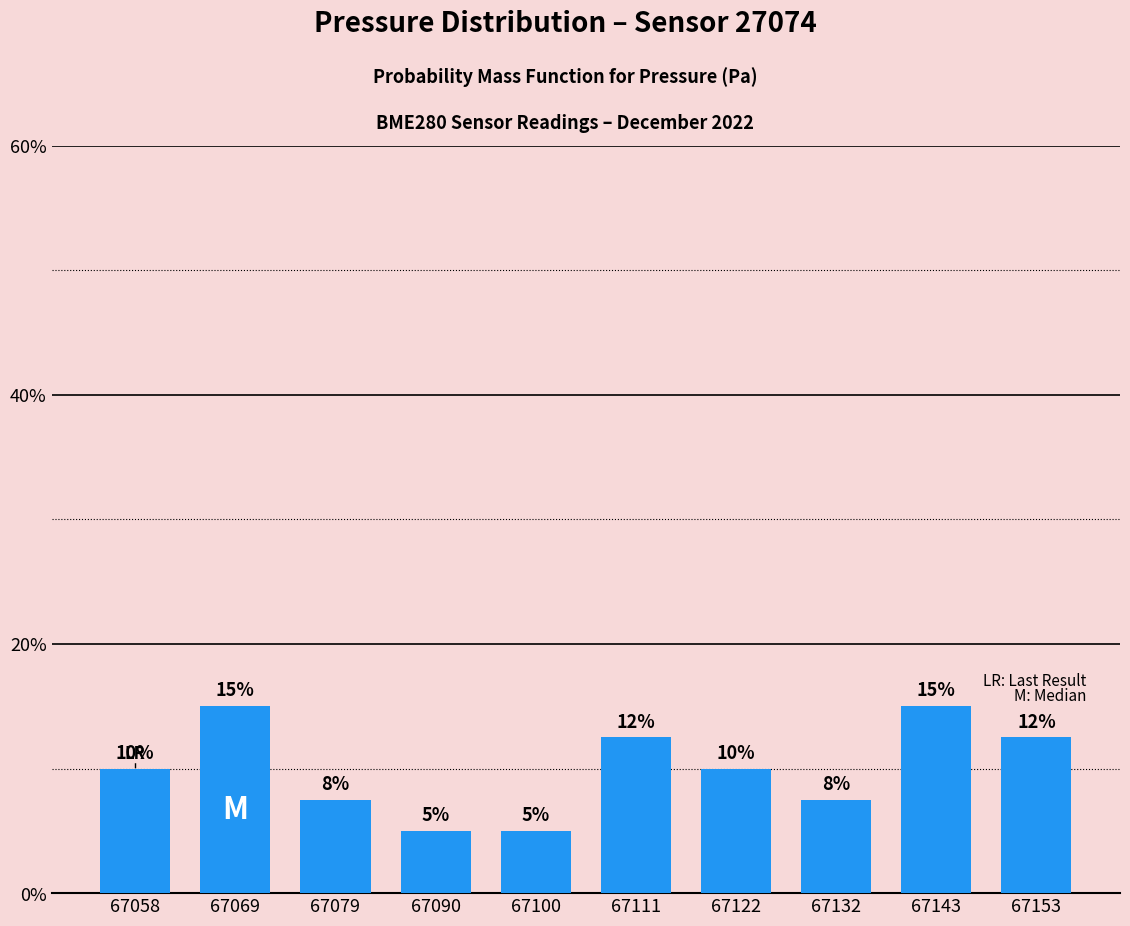

What is the average value?

10.0